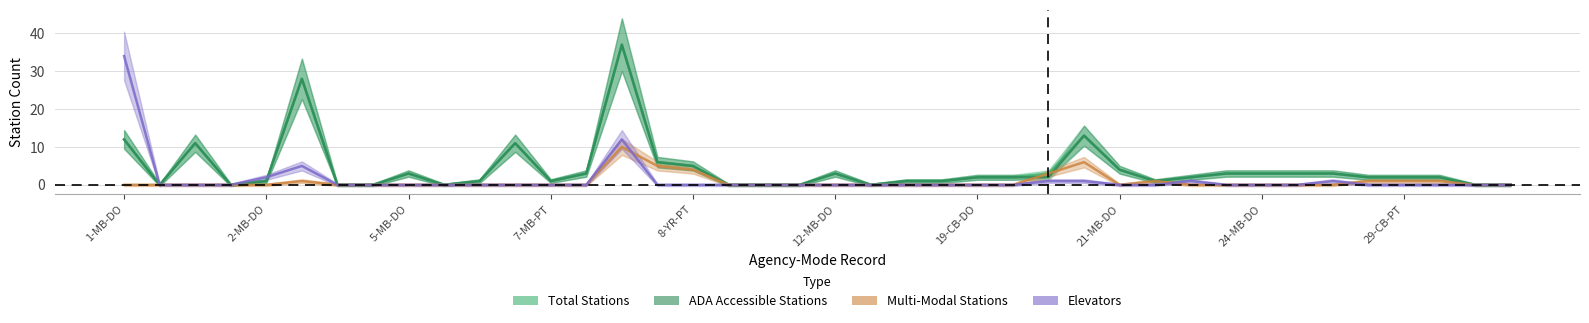

Reading left to right, what are all the values shown in this chart?

Total Stations: 12	0	11	0	1	28	0	0	3	0	1	11	1	3	37	6	5	0	0	0	3	0	1	1	2	2	3	13	4	1	2	3	3	3	3	2	2	2	0	0
ADA Accessible Stations: 12	0	11	0	1	28	0	0	3	0	1	11	1	3	37	6	5	0	0	0	3	0	1	1	2	2	2	13	4	1	2	3	3	3	3	2	2	2	0	0
Multi-Modal Stations: 0	0	0	0	0	1	0	0	0	0	0	0	0	0	10	5	4	0	0	0	0	0	0	0	0	0	3	6	0	1	0	0	0	0	0	1	1	1	0	0
Elevators: 34	0	0	0	2	5	0	0	0	0	0	0	0	0	12	0	0	0	0	0	0	0	0	0	0	0	1	1	0	0	1	0	0	0	1	0	0	0	0	0